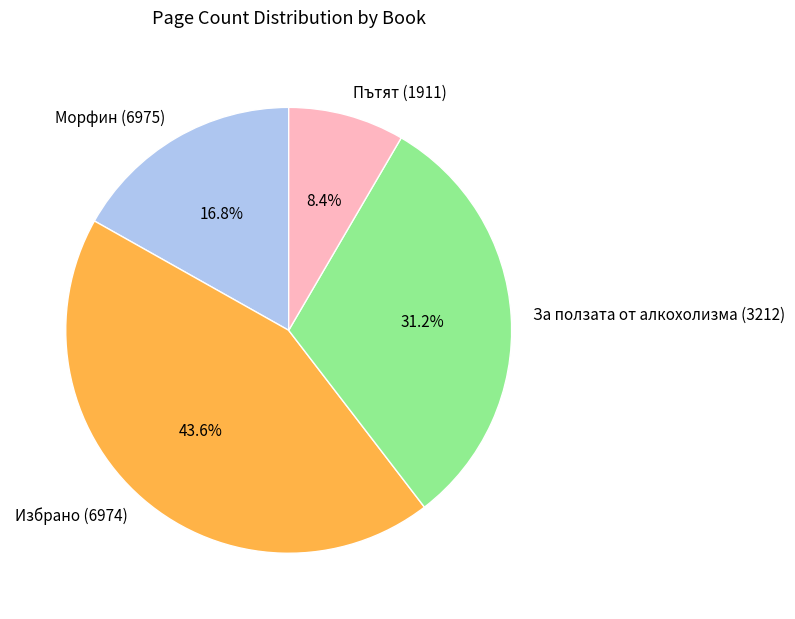

Does Пътят (1911) account for over 50% of the chart?

No